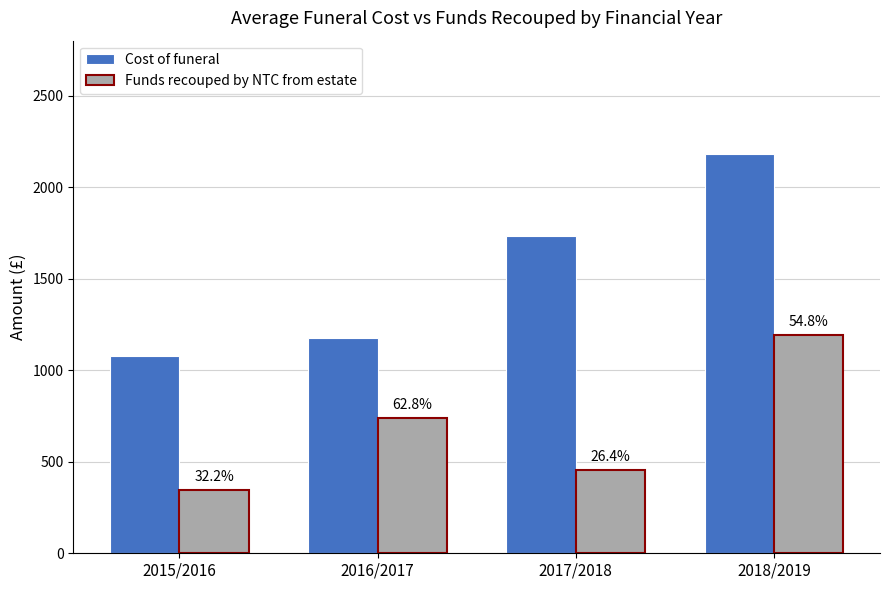

Is the value of Funds recouped by NTC from estate at 2018/2019 greater than the value of Cost of funeral at 2015/2016?

Yes